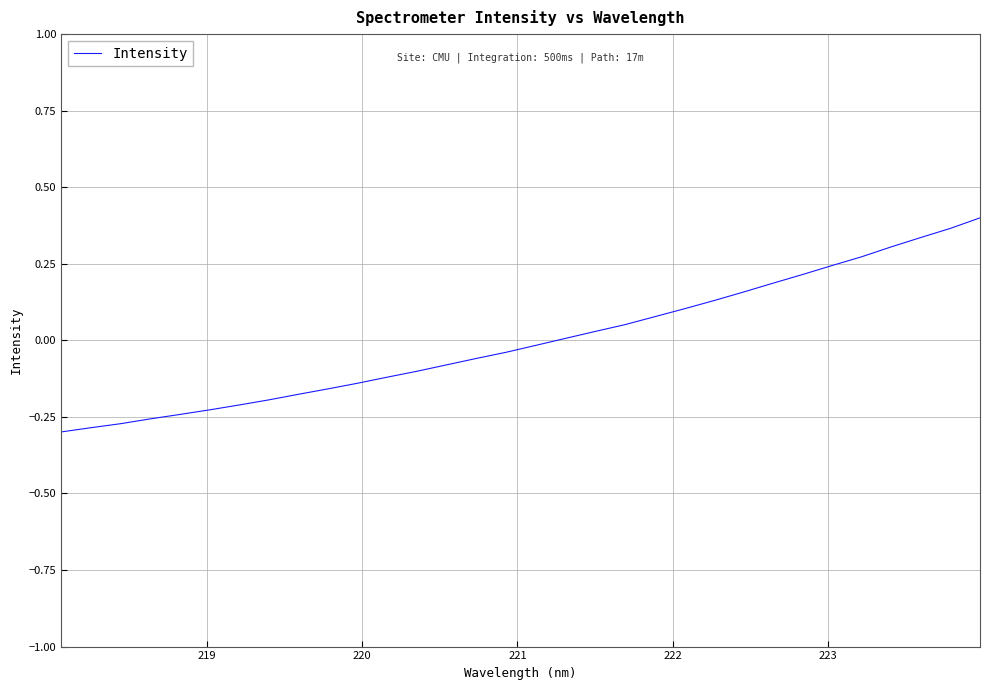

What is the difference between the maximum and minimum values?

0.7